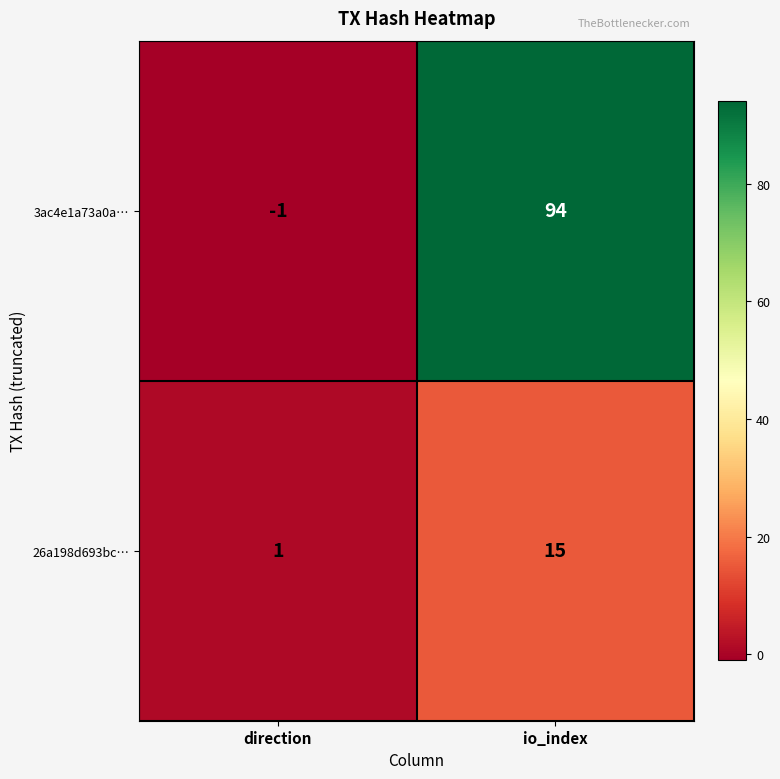

At which category is the sum across all series the highest?

io_index